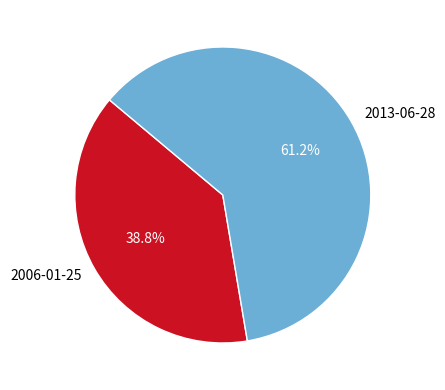

Approximately how many times larger is the value at 2006-01-25 compared to 2013-06-28?

0.6